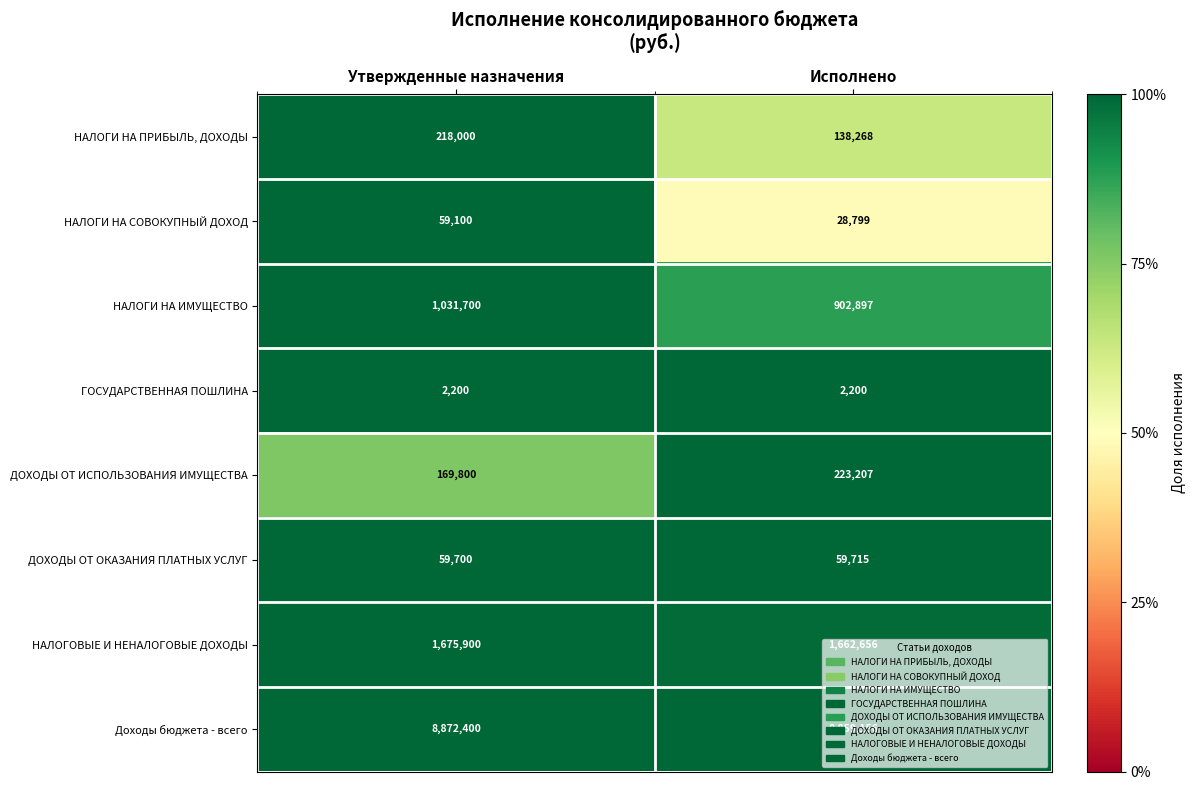

What is the minimum value shown in the chart?

2200